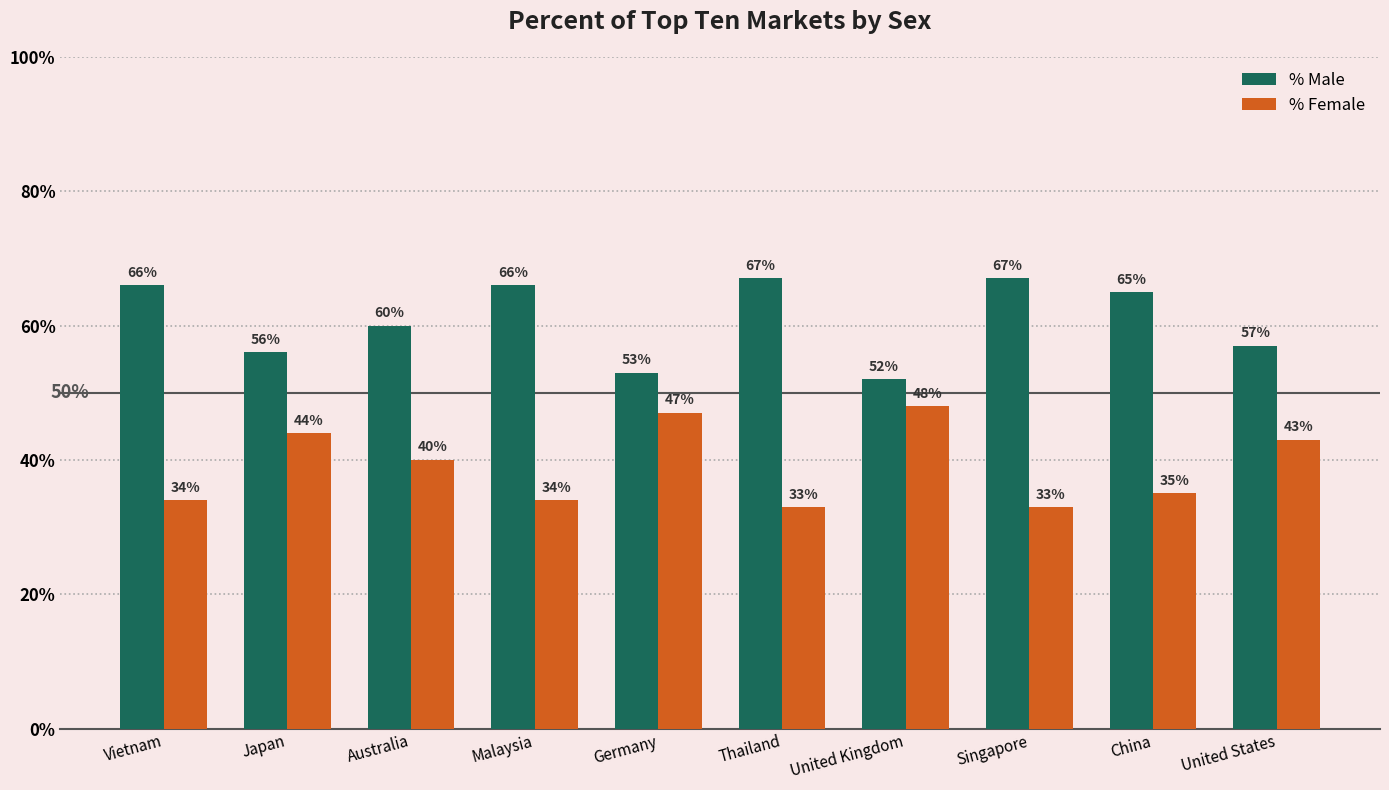

How many values in the % Female series are below 40?

5